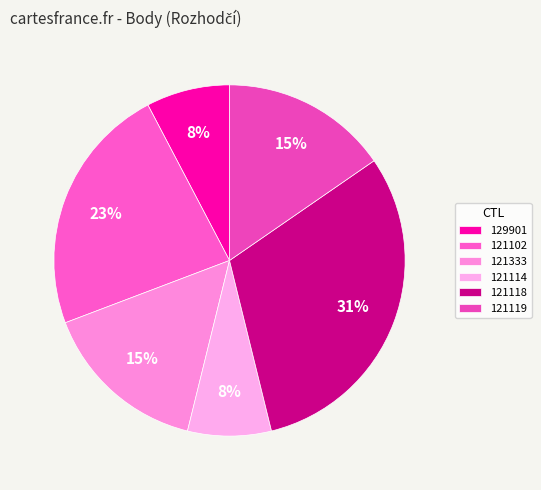

Does 121118 account for over 50% of the chart?

No